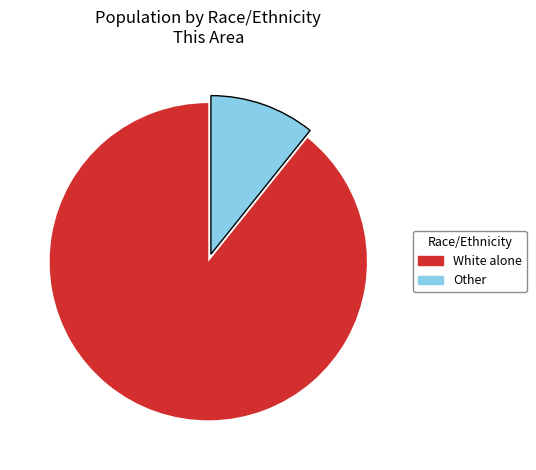

Approximately how many times larger is the value at White alone compared to Other?

8.3